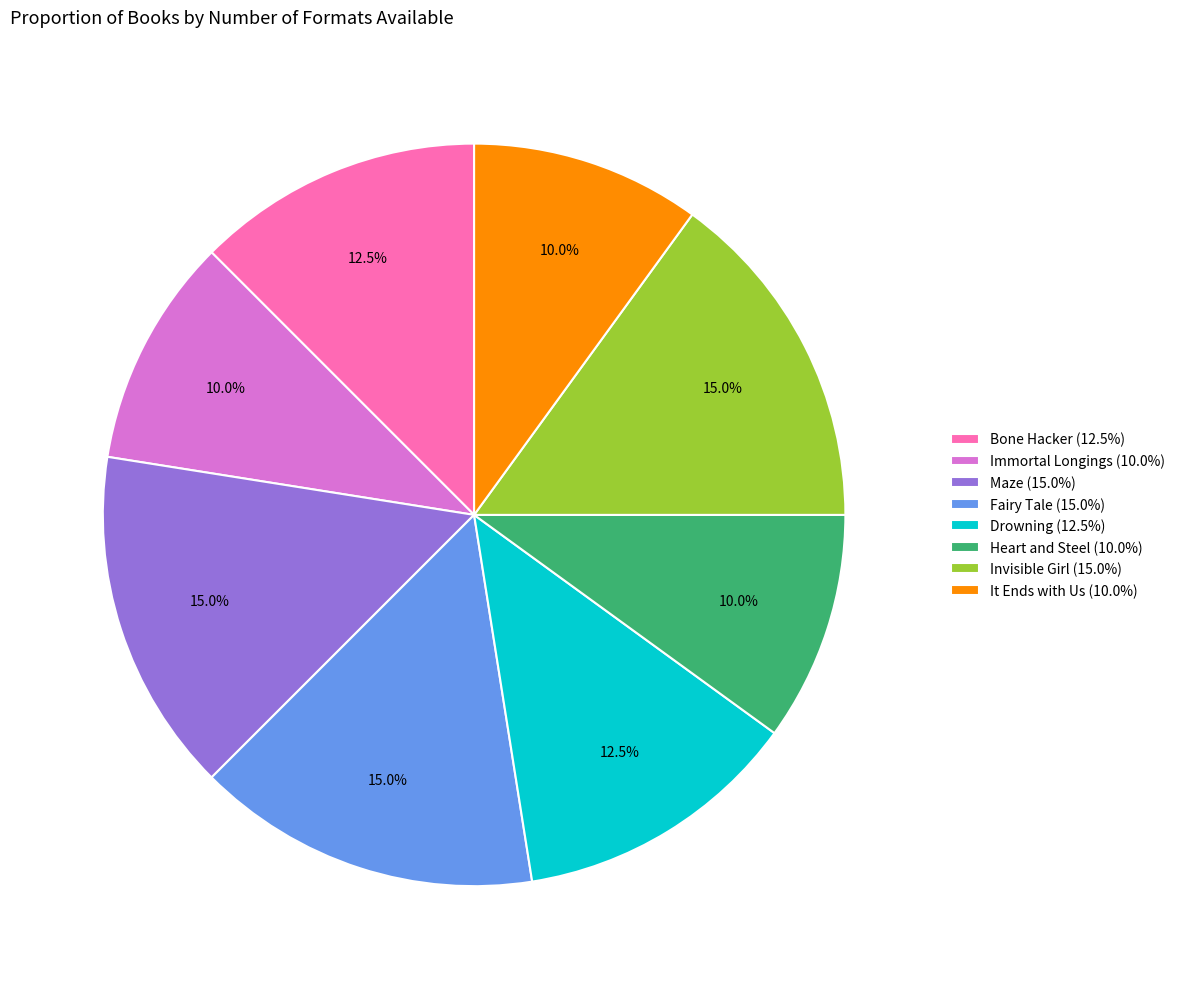

How many segments does this pie chart have?

8